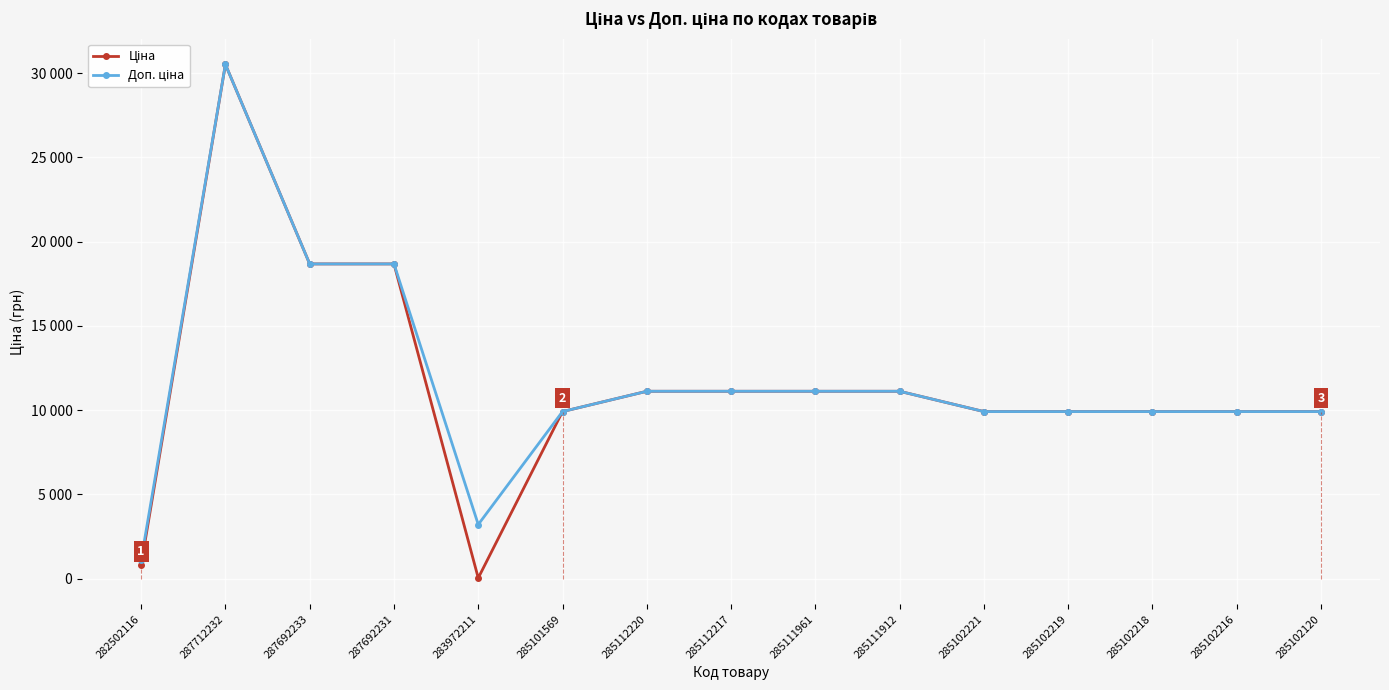

Where is Ціна nearest to the value 15272?

287692233